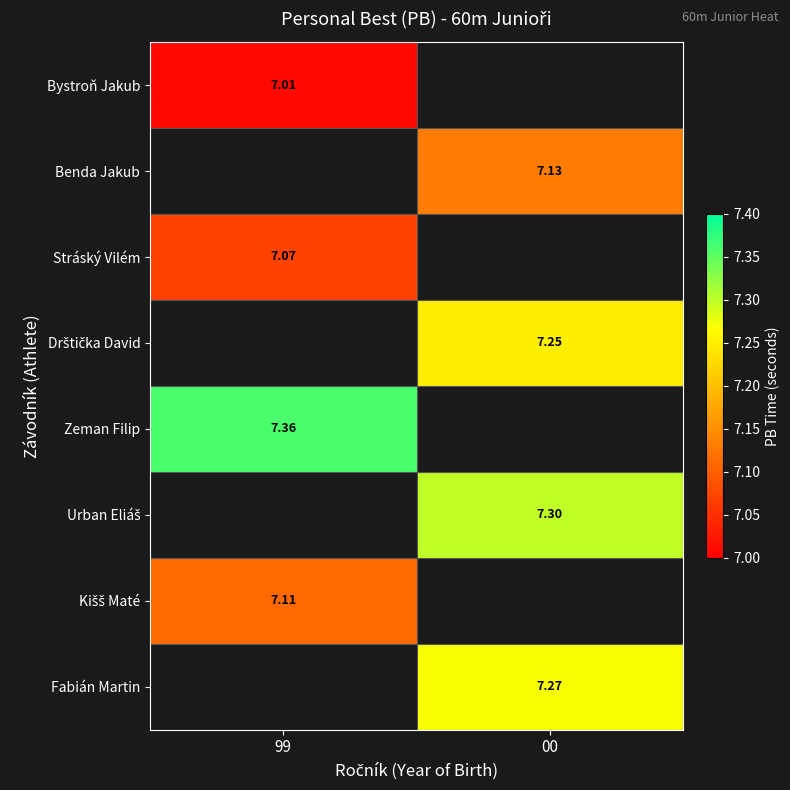

The Drštička David series shows 7.2 at 00. True or false?

True